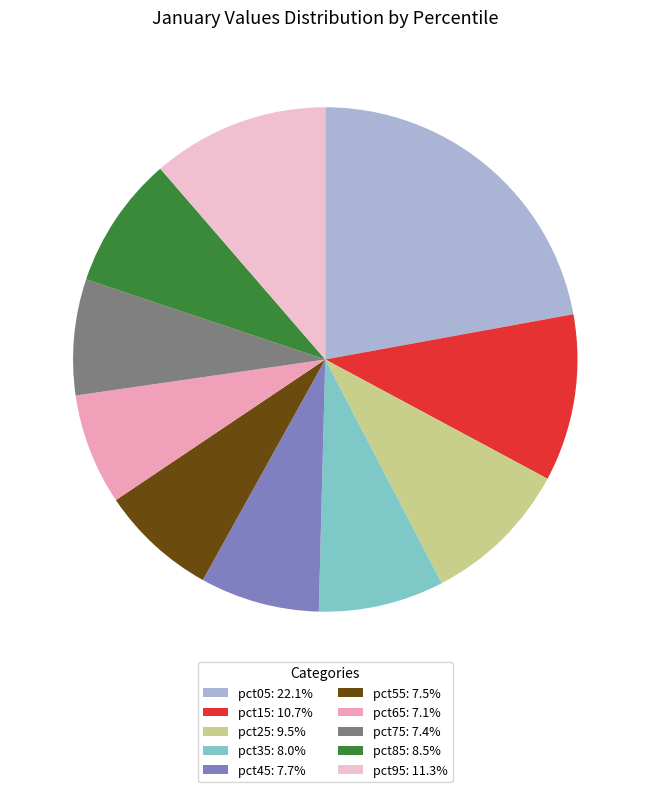

Is the sum of pct55: 7.5% and pct95: 11.3% greater than half?

No